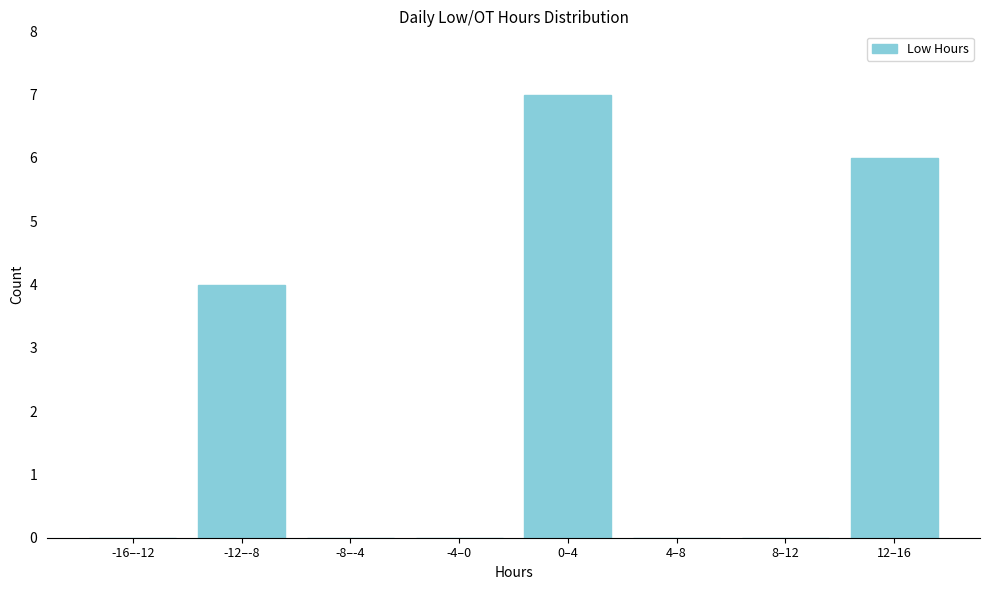

Reading left to right, transcribe all the data shown in this chart.

-16–-12=0	-12–-8=4	-8–-4=0	-4–0=0	0–4=7	4–8=0	8–12=0	12–16=6